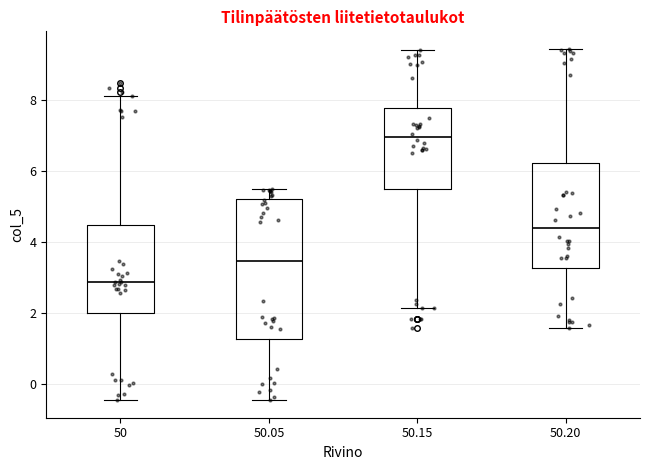

Where is the lower edge of the box at x = 50 on the y-axis? The values are not printed on the chart, so give them approximately, as read against the axis.

2.0